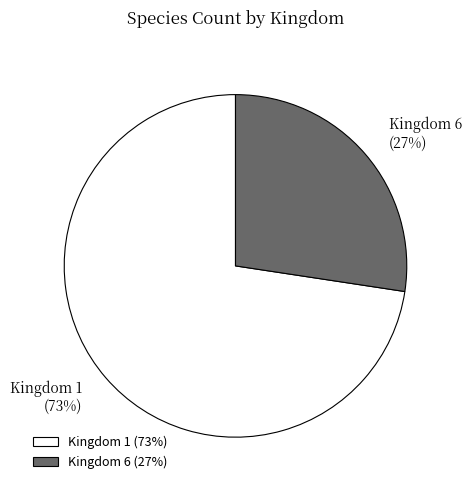

Combined, do Kingdom 6 and Kingdom 1 account for over 50%?

Yes